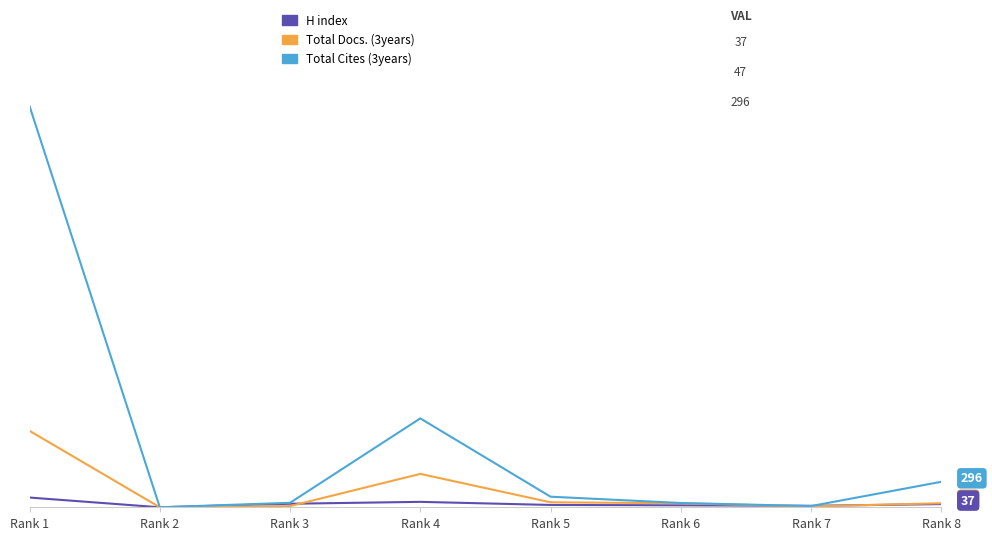

True or false: Total Docs. (3years) and H index cross at least once.

True